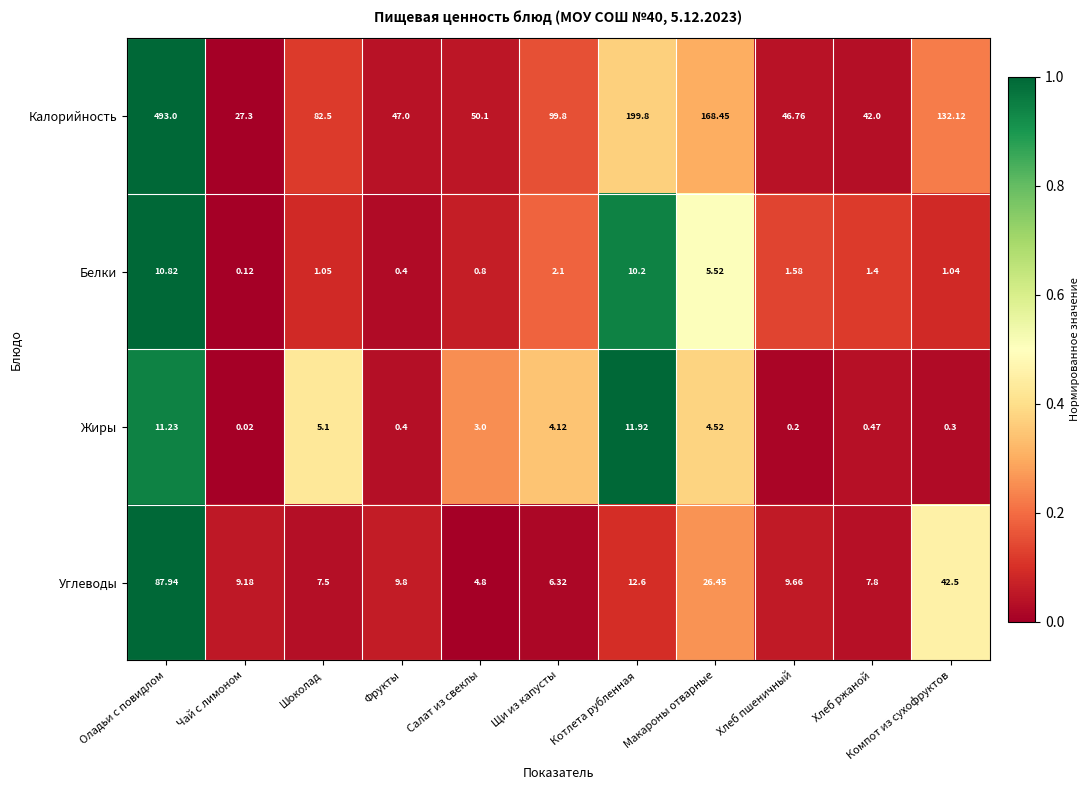

Which series has the widest spread of values?

Калорийность